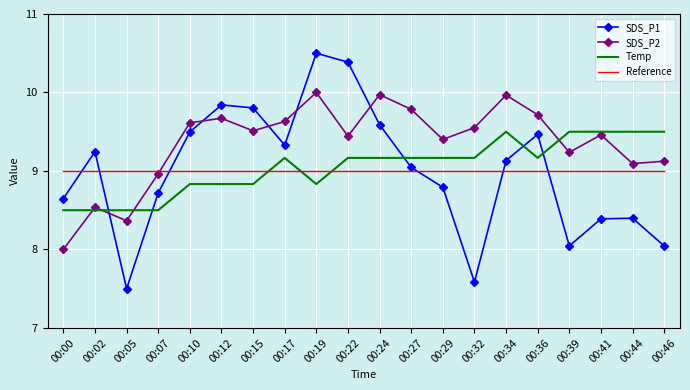

Which series has the largest range (max minus min)?

SDS_P1